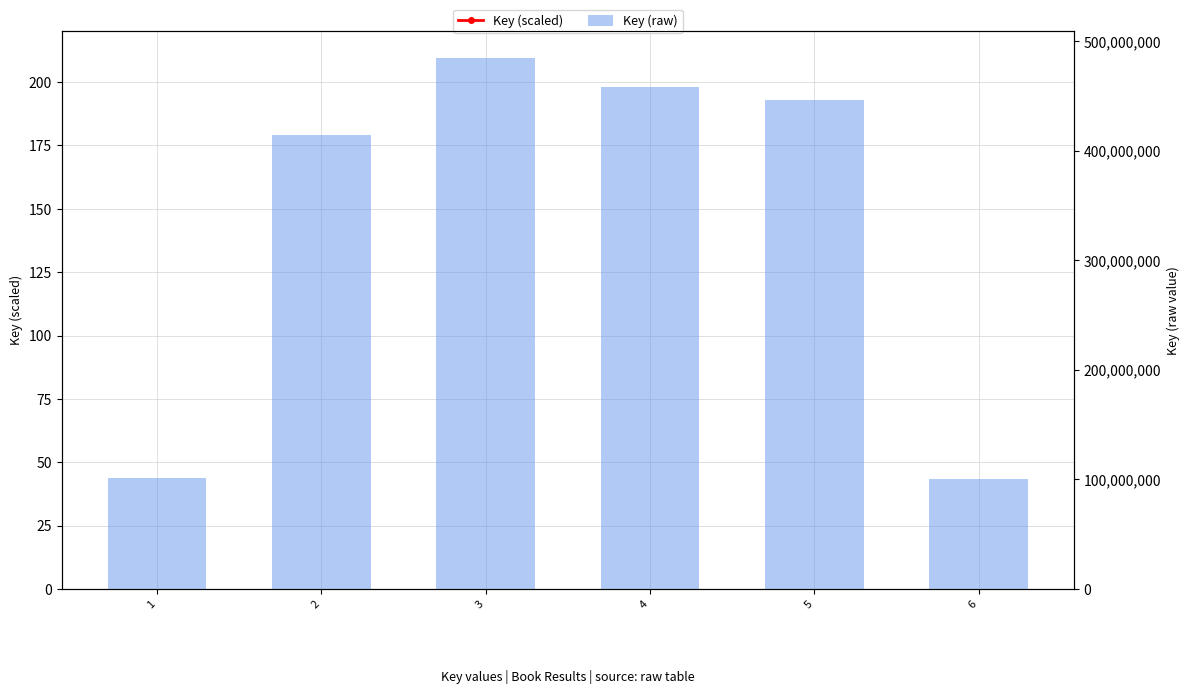

What are all the series names shown in the legend?

Key (scaled), Key (raw)